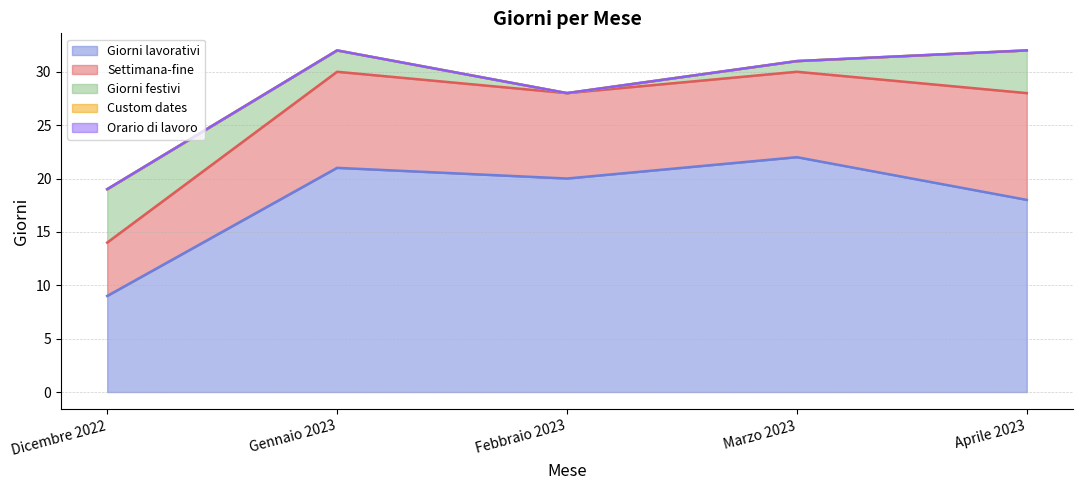

How many data points in Settimana-fine are above 8?

2